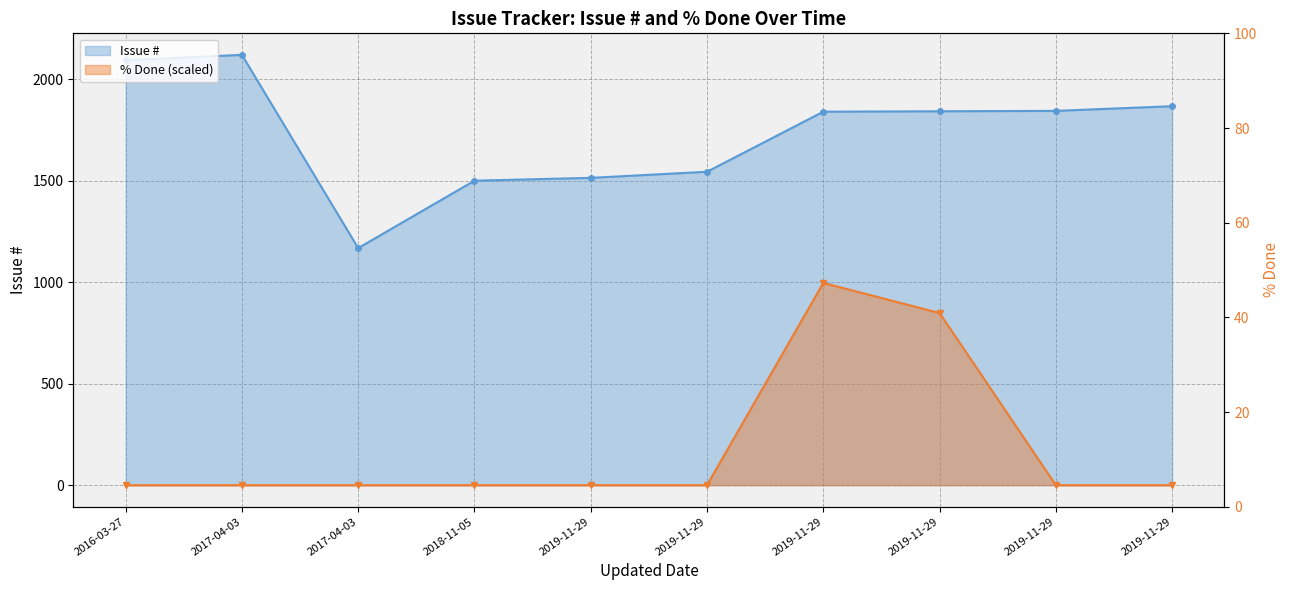

What is the difference between the second highest and minimum values in the % Done series?

848.0